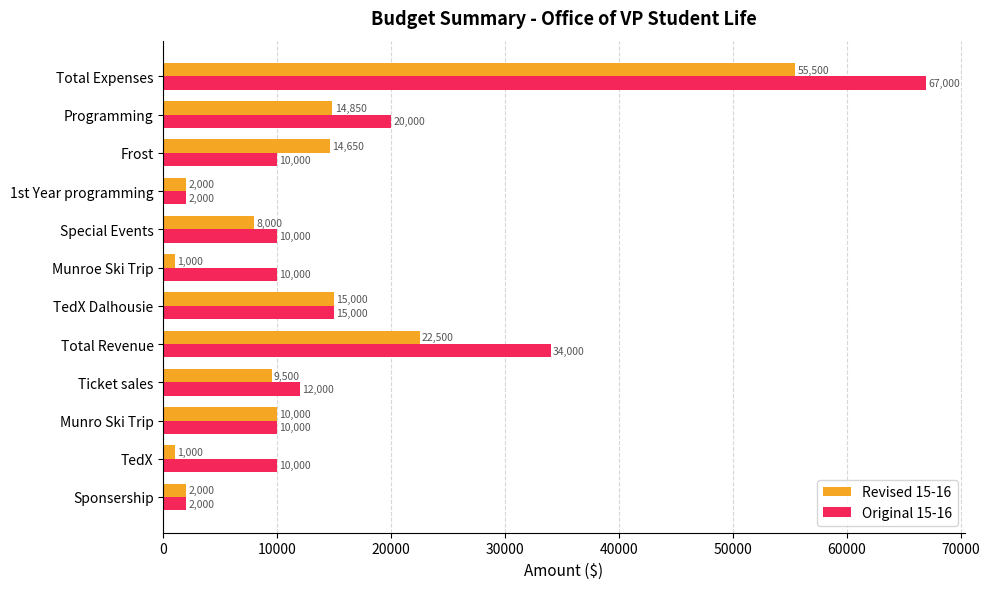

True or false: Original 15-16 has a value of 18752 at Ticket sales.

False